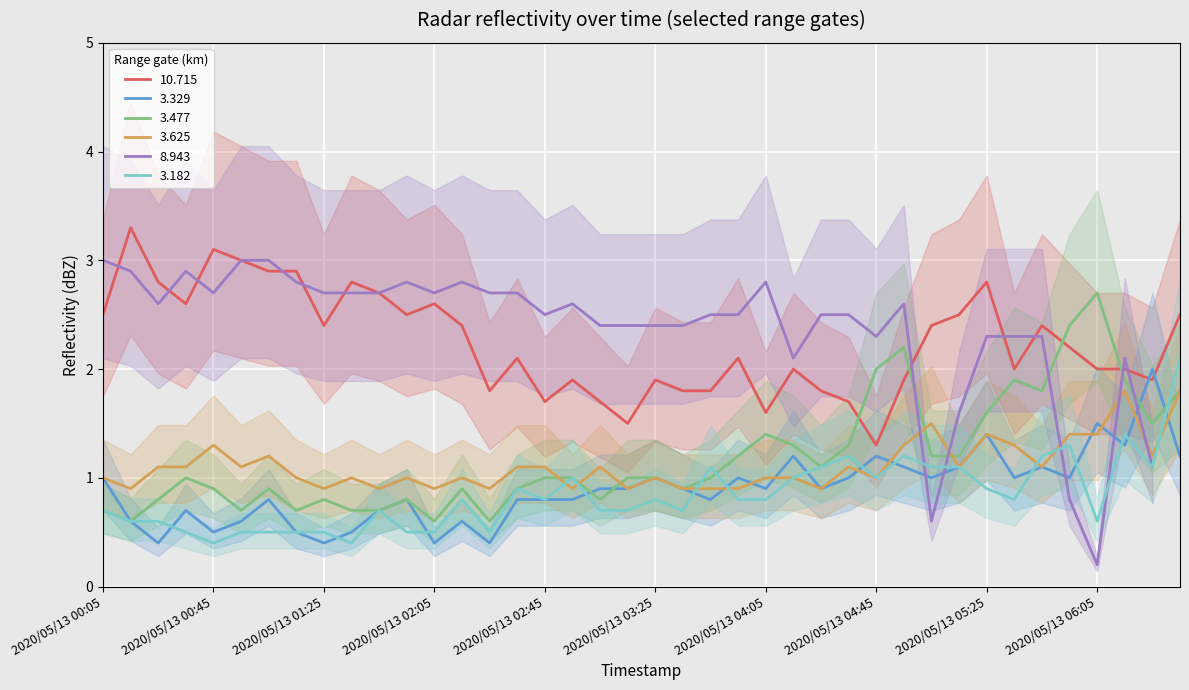

What is the value of the 3.477 point at the 34th from the left?

1.9